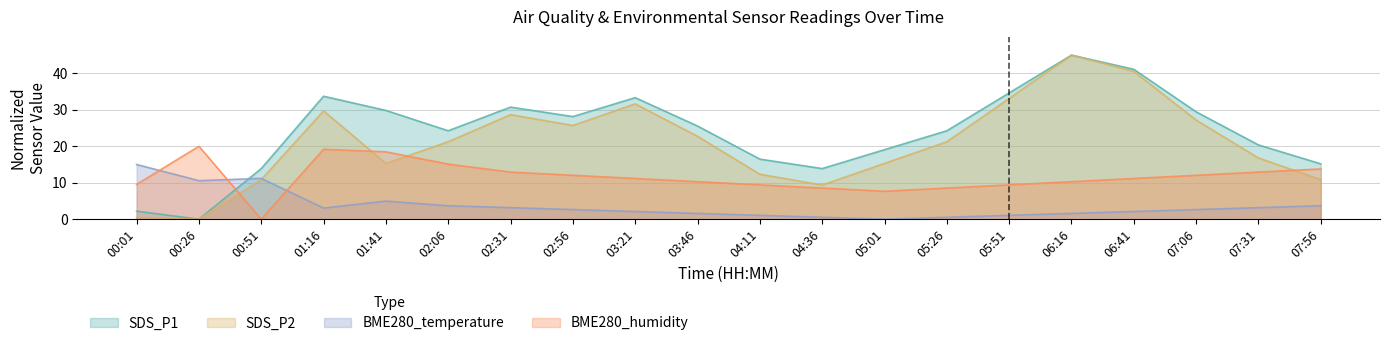

What is the sum of all SDS_P1 values?

481.0